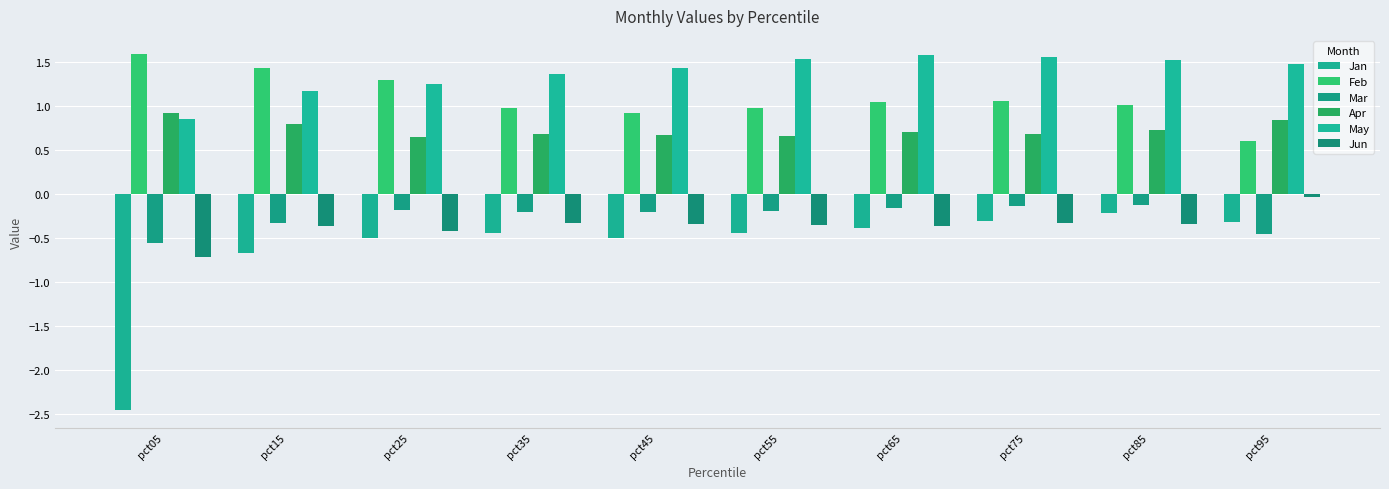

How many data points in May are less than 1?

1